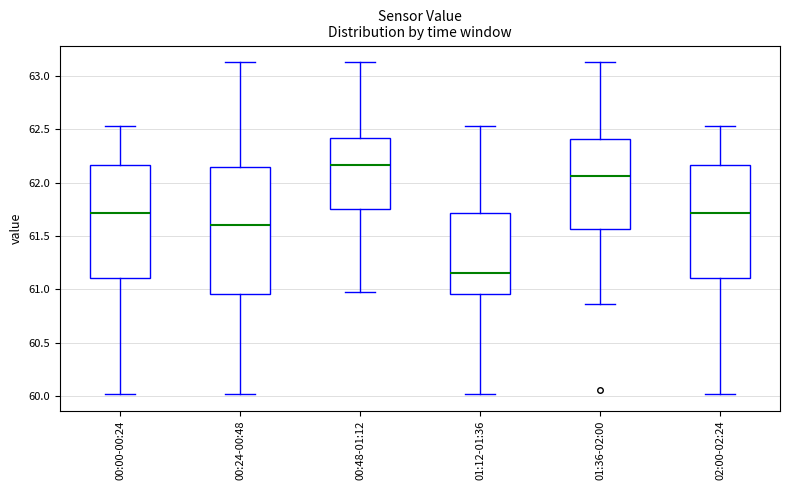

Which box is the tallest, from its lower edge to its upper edge?

00:24-00:48